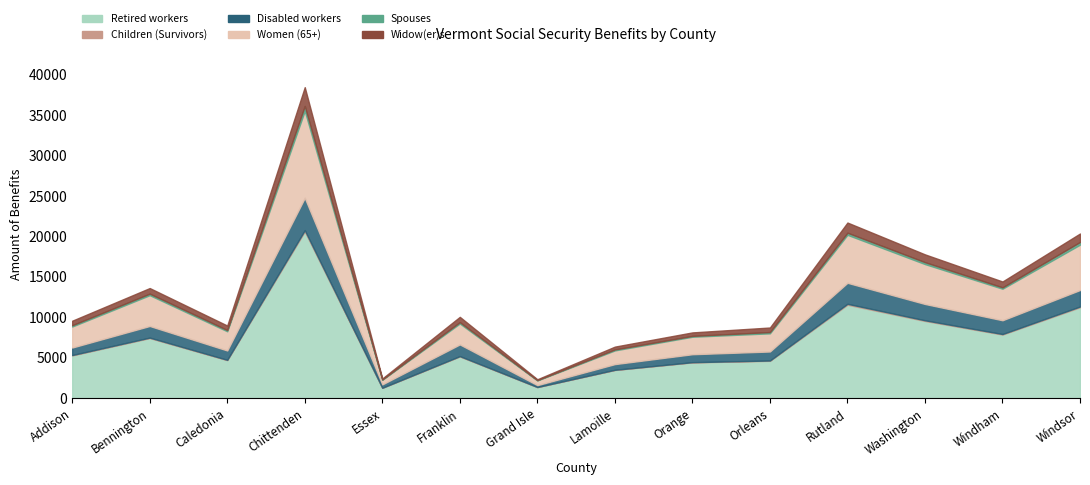

The value of Retired workers at Franklin is 5156. True or false?

True